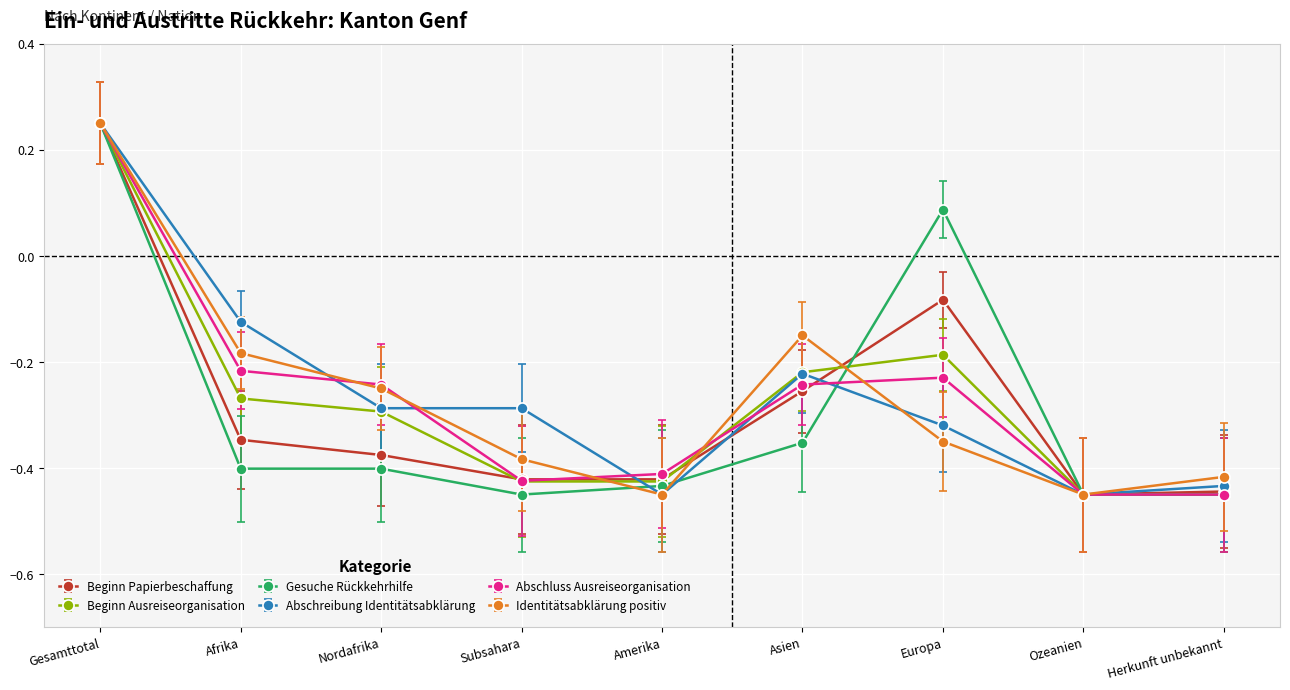

Between Gesamttotal and Subsahara, which series saw the biggest shift?

Gesuche Rückkehrhilfe